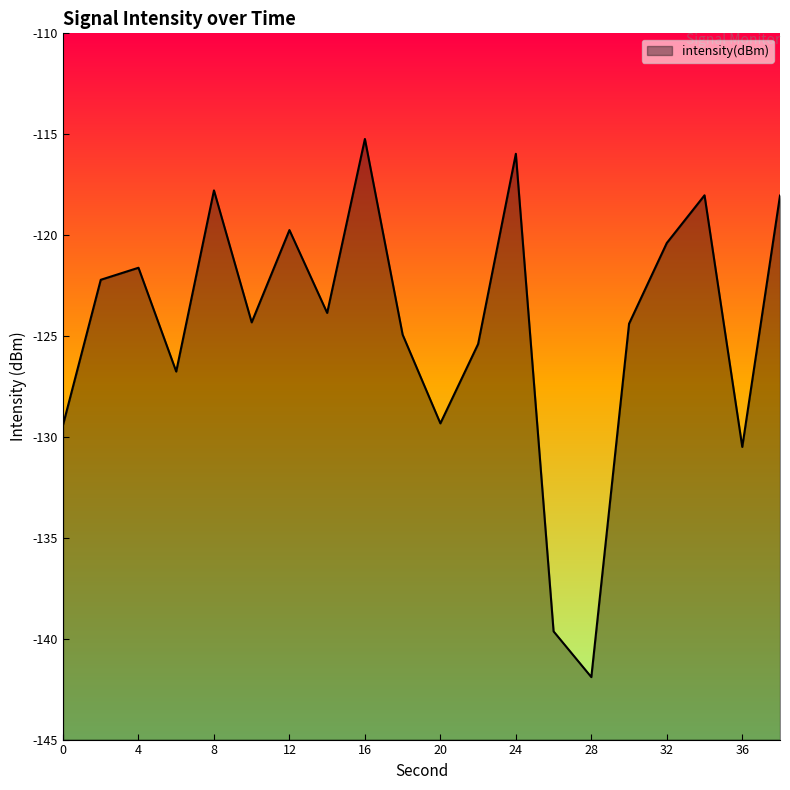

What is the smallest value displayed?

-141.9